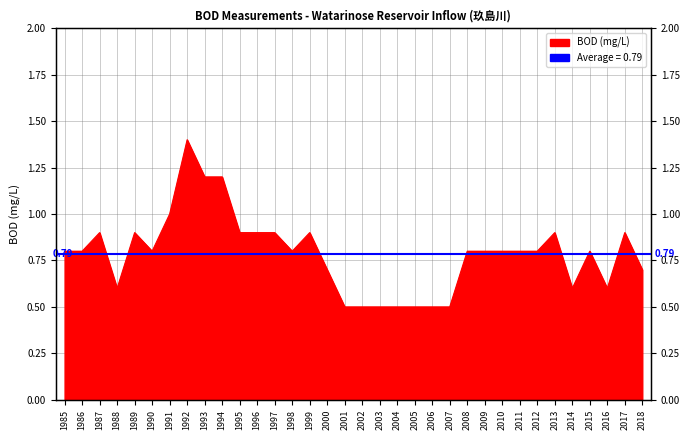

What value does the data have at 2002?

0.5